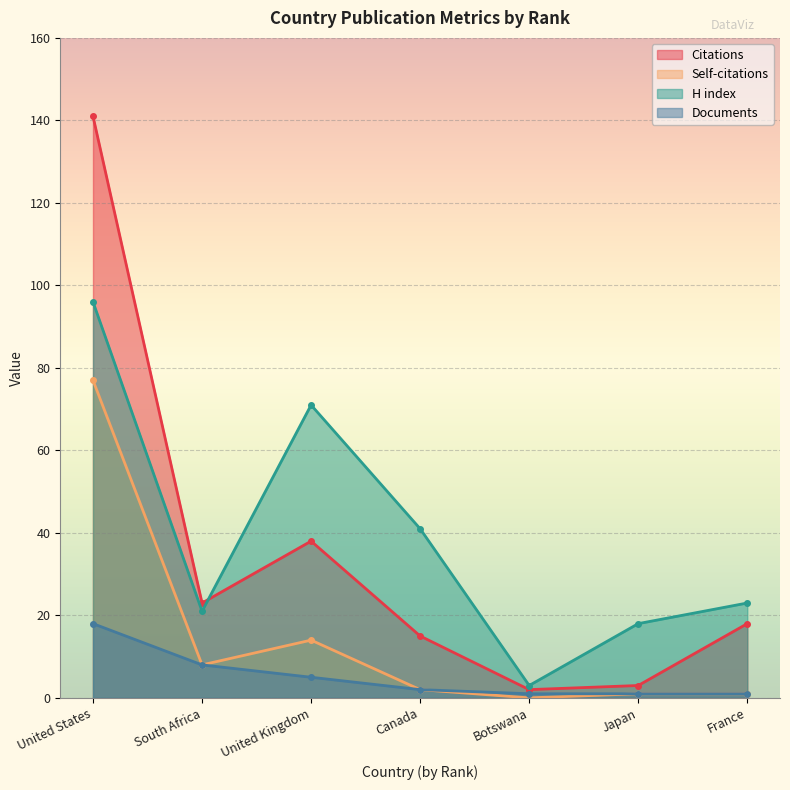

What is the label of the 5th point from the left?

Botswana